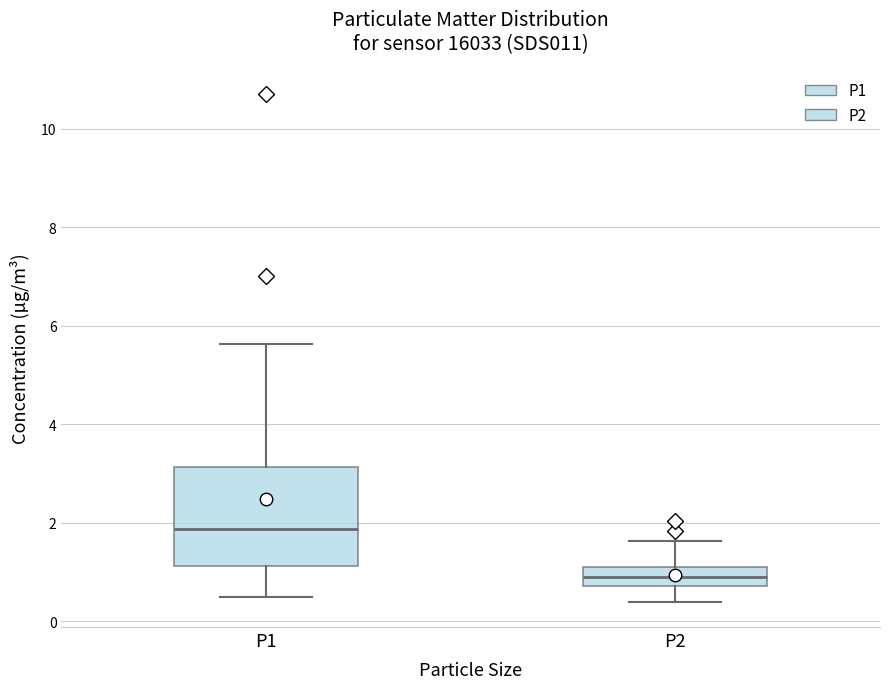

Which box's median line is the lowest?

P2